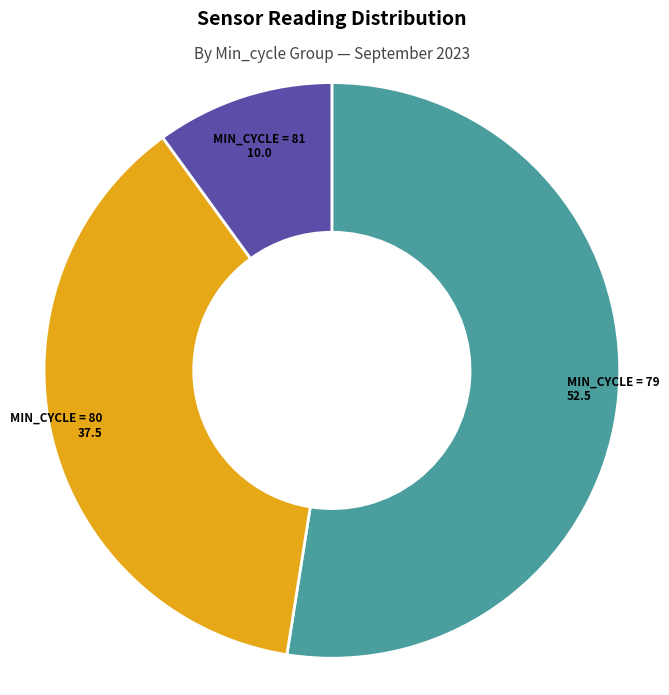

Is there a majority slice in this chart?

Yes